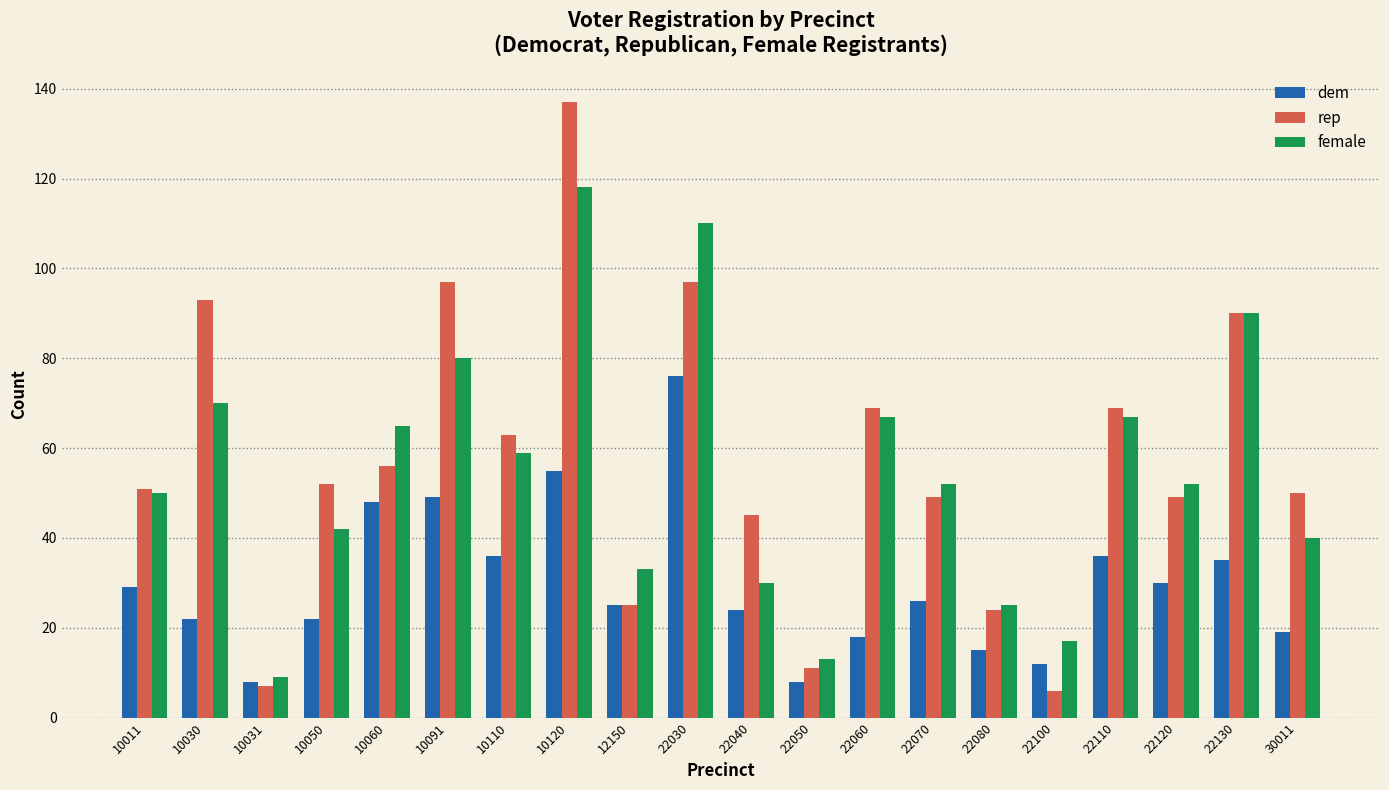

What is the approximate value of female at 22130?

90